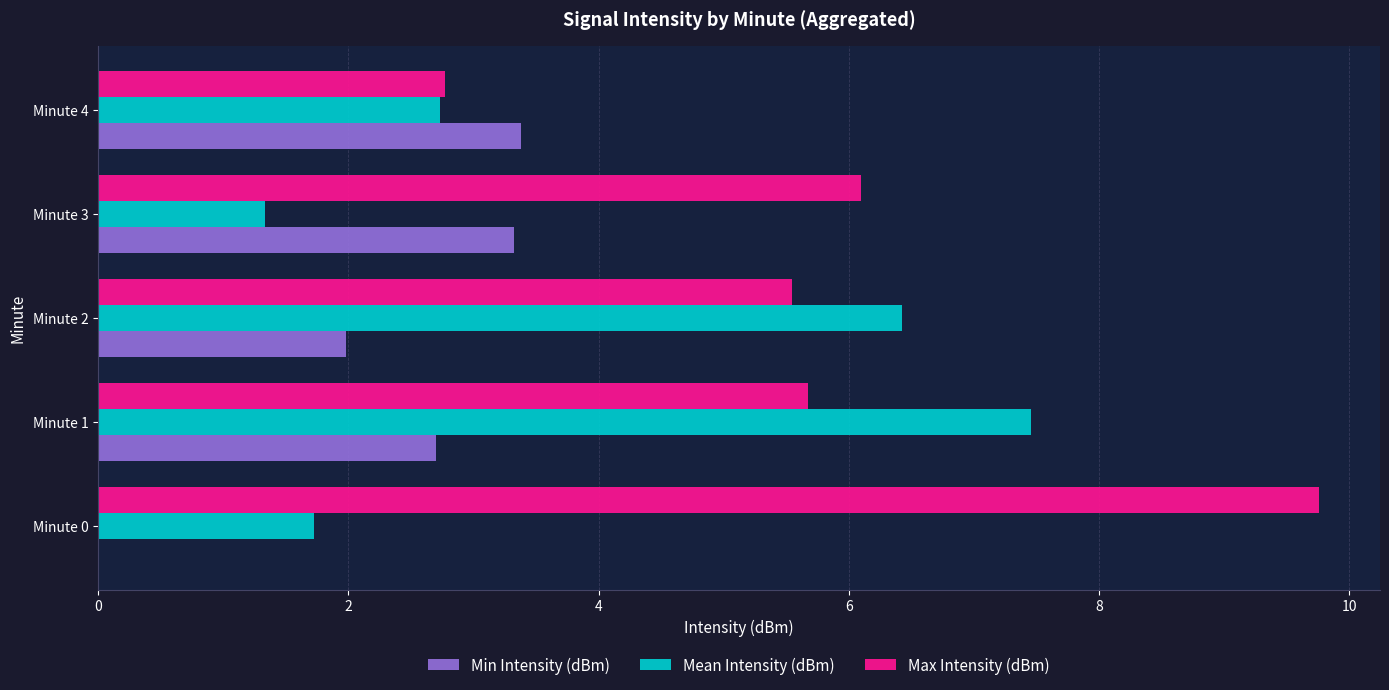

What is the sum of all Max Intensity (dBm) values?

29.9